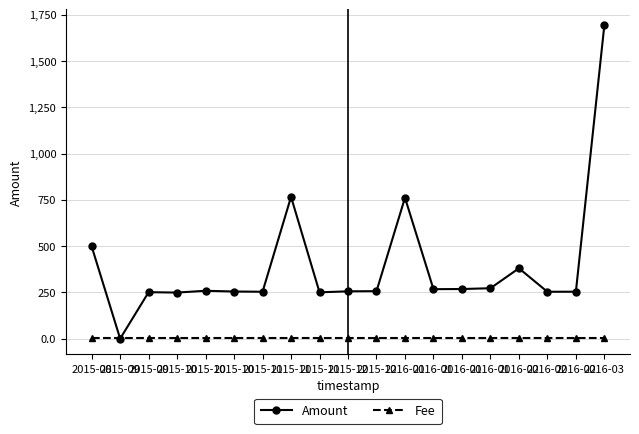

Which series has the largest range (max minus min)?

Amount